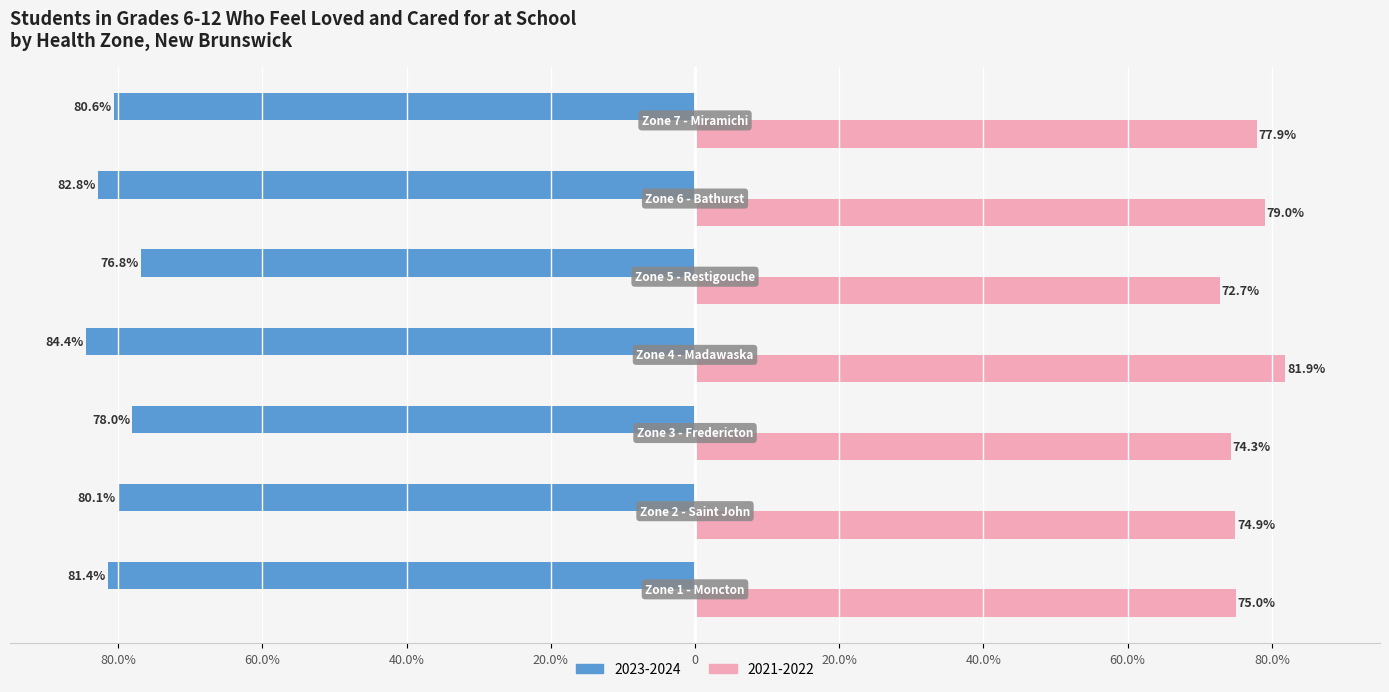

What are all the series names shown in the legend?

2023-2024, 2021-2022